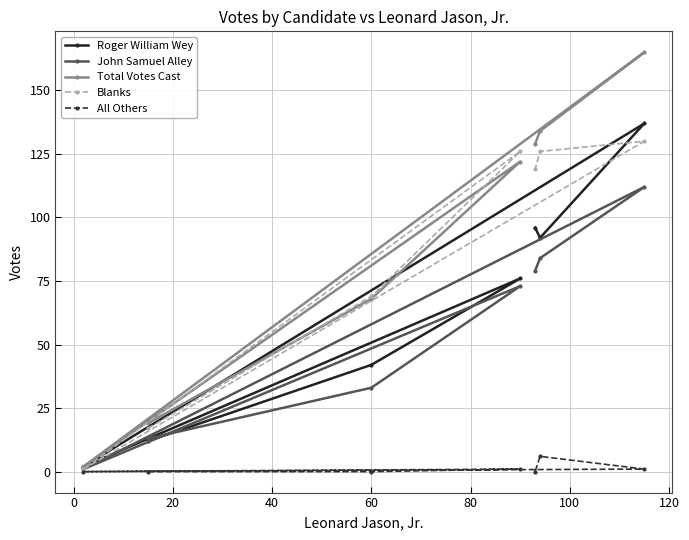

Which series has the largest total across all categories?

Total Votes Cast